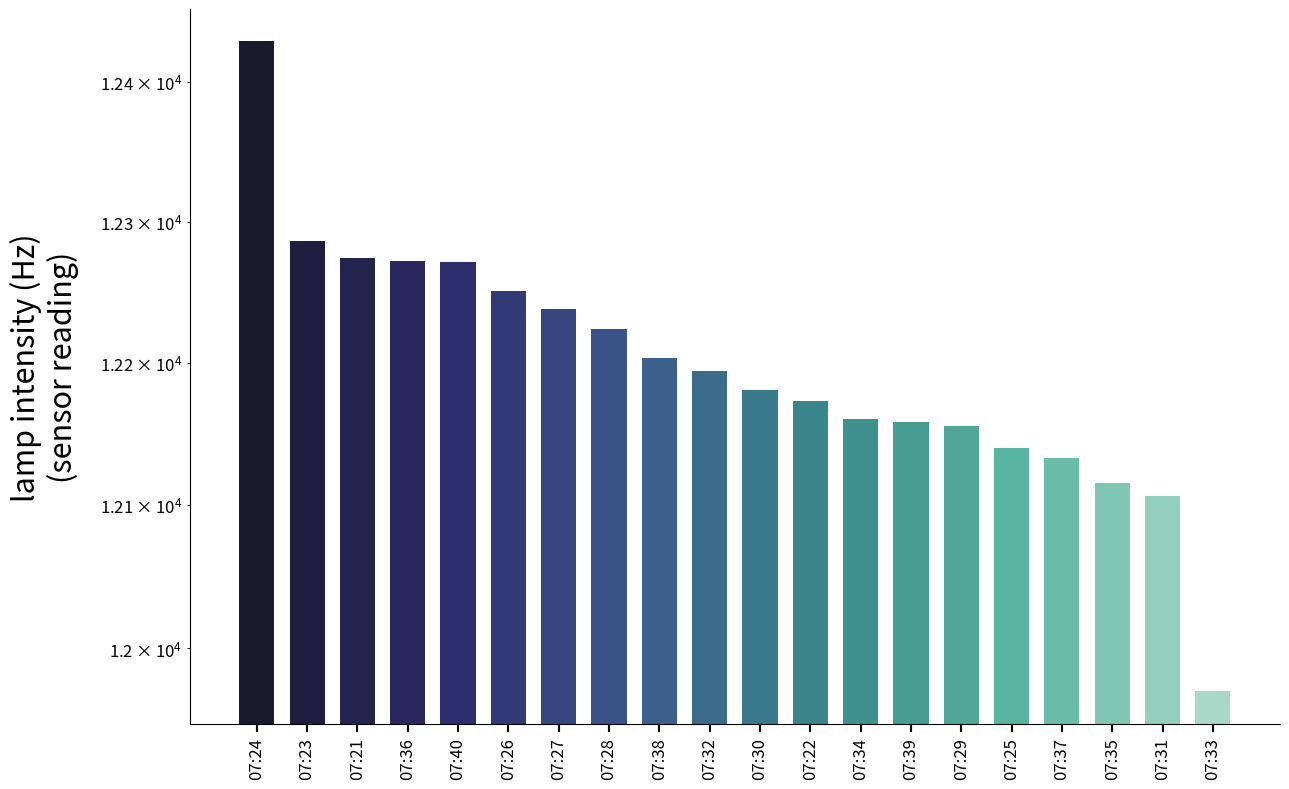

True or false: the data shows 12106 at 07:31.

True